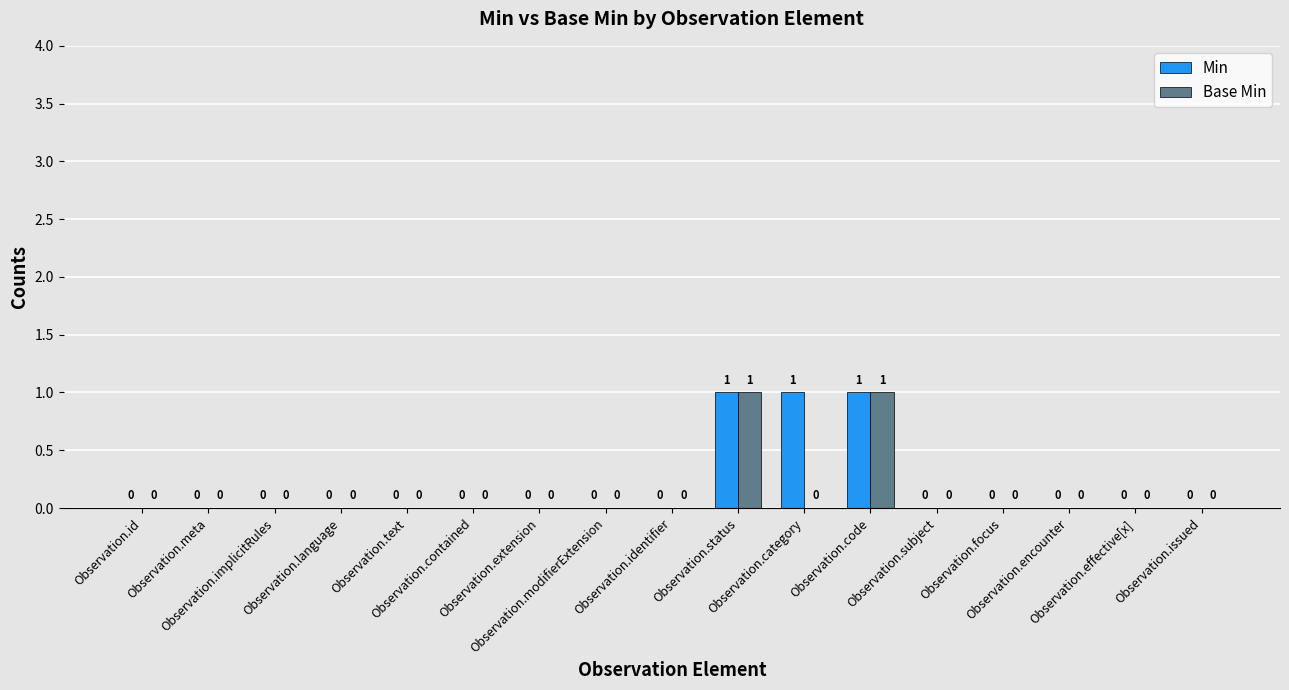

How many Min values are between 0 and 1?

17